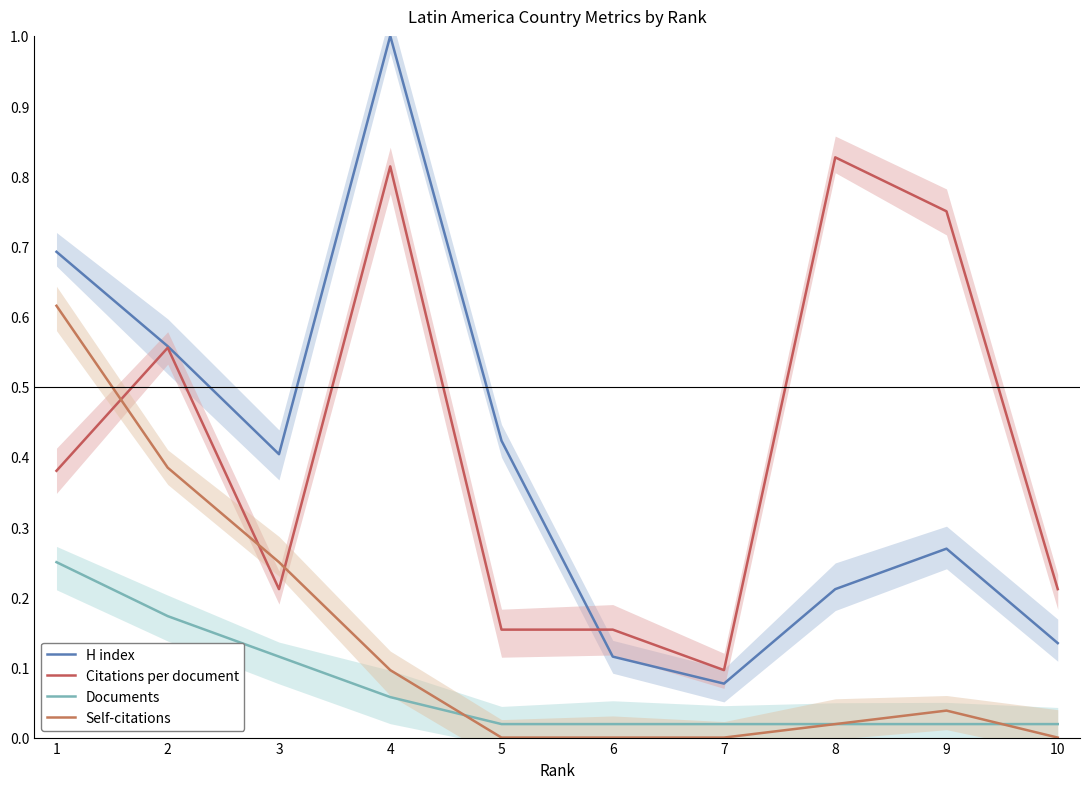

Is it true that Documents equals 0.0 at 7?

True